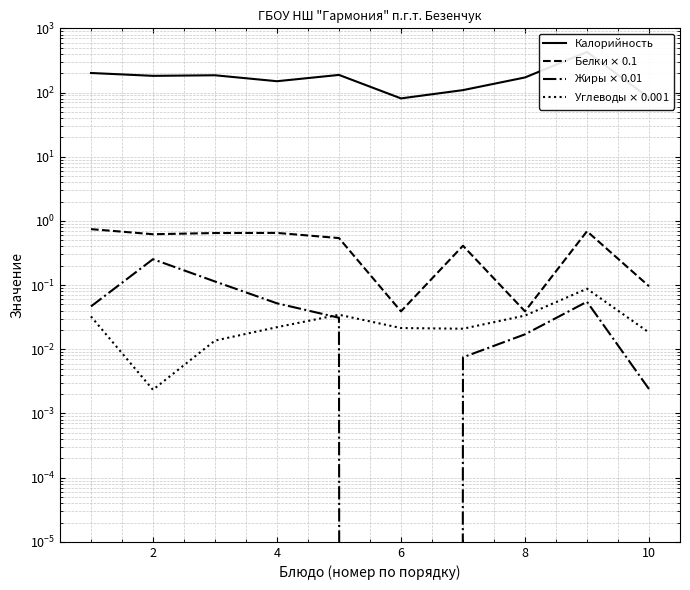

True or false: Калорийность and Жиры $\times$ 0.01 intersect in this chart.

False